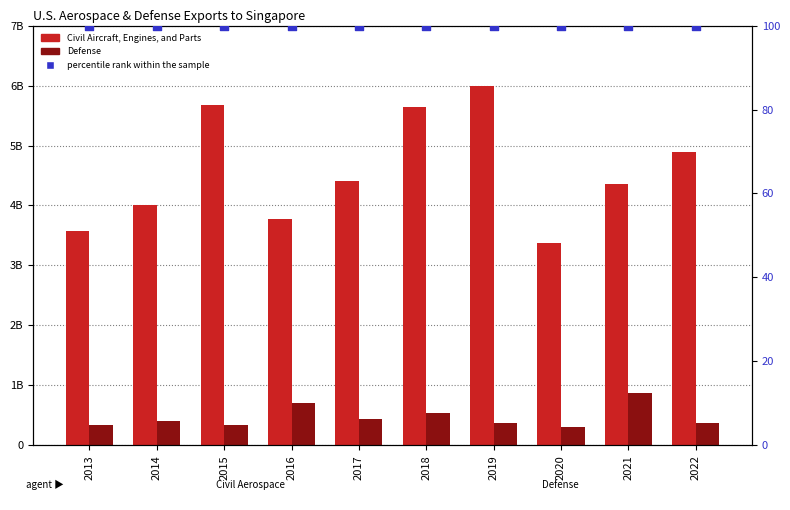

At which category is the sum across all series the highest?

2019